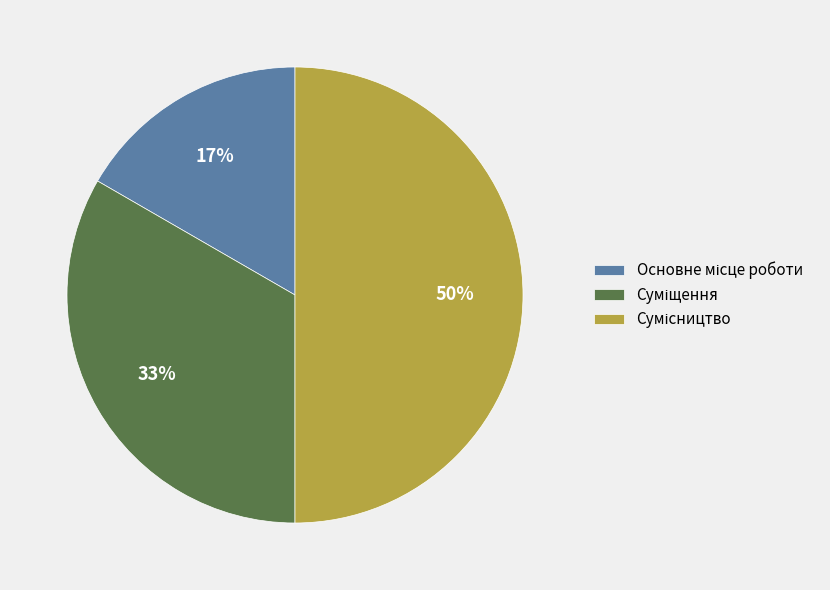

To the nearest percent, what is the difference between the largest and smallest slice percentages?

33%